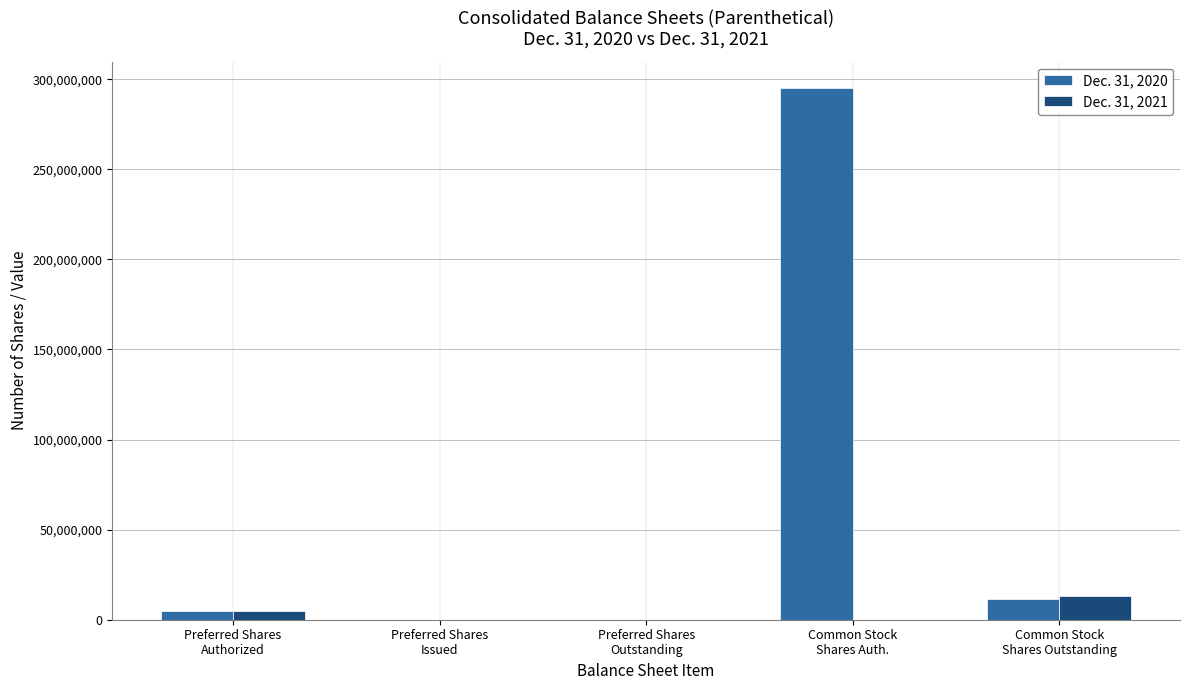

Which series has the largest total across all categories?

Dec. 31, 2020